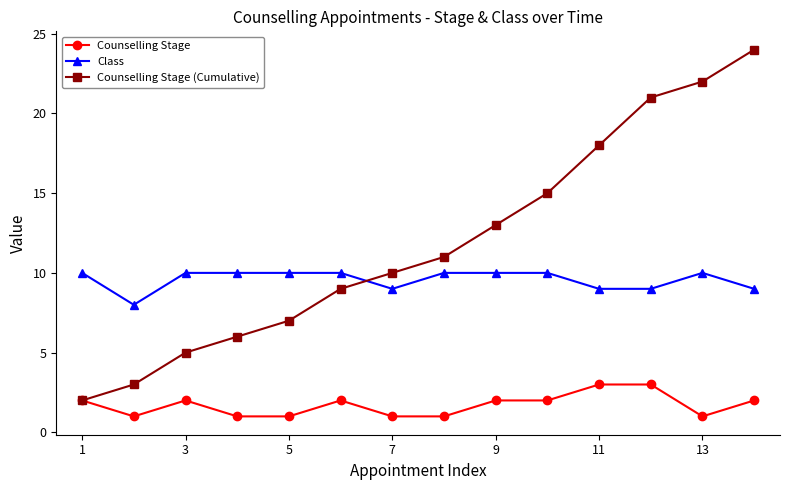

What is the value of the Counselling Stage point at the 14th from the left?

2